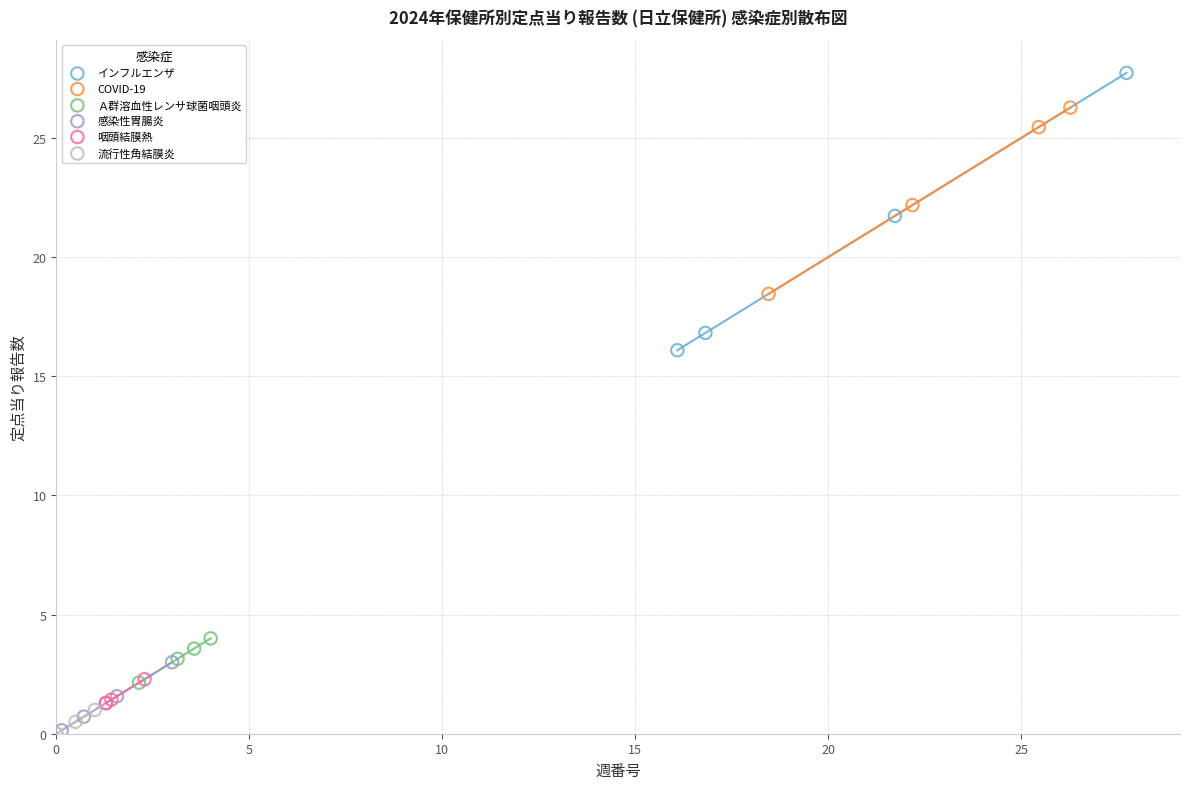

Which series contains the highest Y value?

インフルエンザ